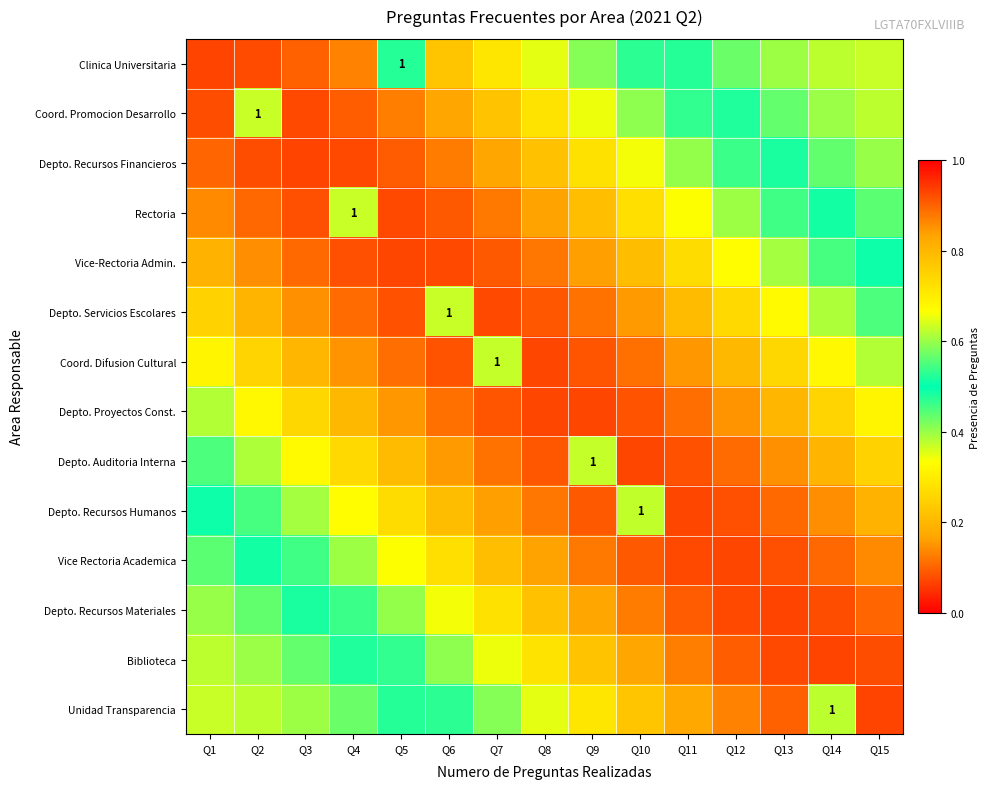

What is the difference between the maximum and minimum values in the Vice Rectoria Academica series?

0.5